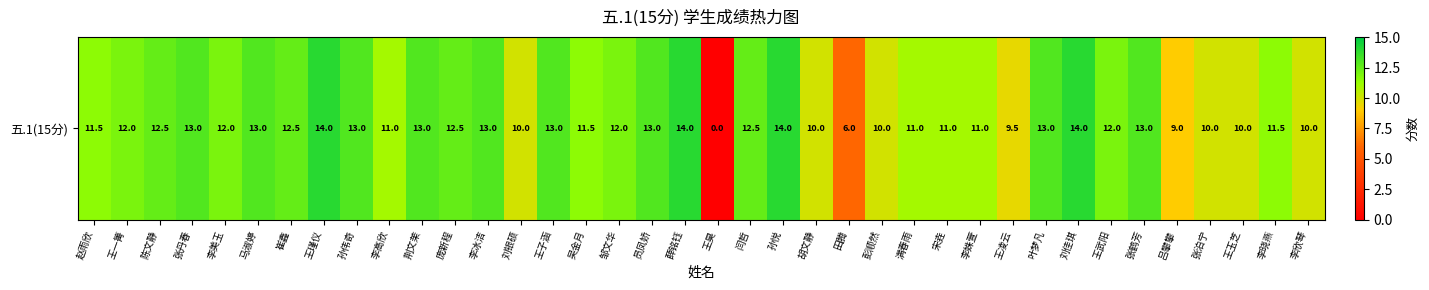

Count the number of data series in this chart.

1